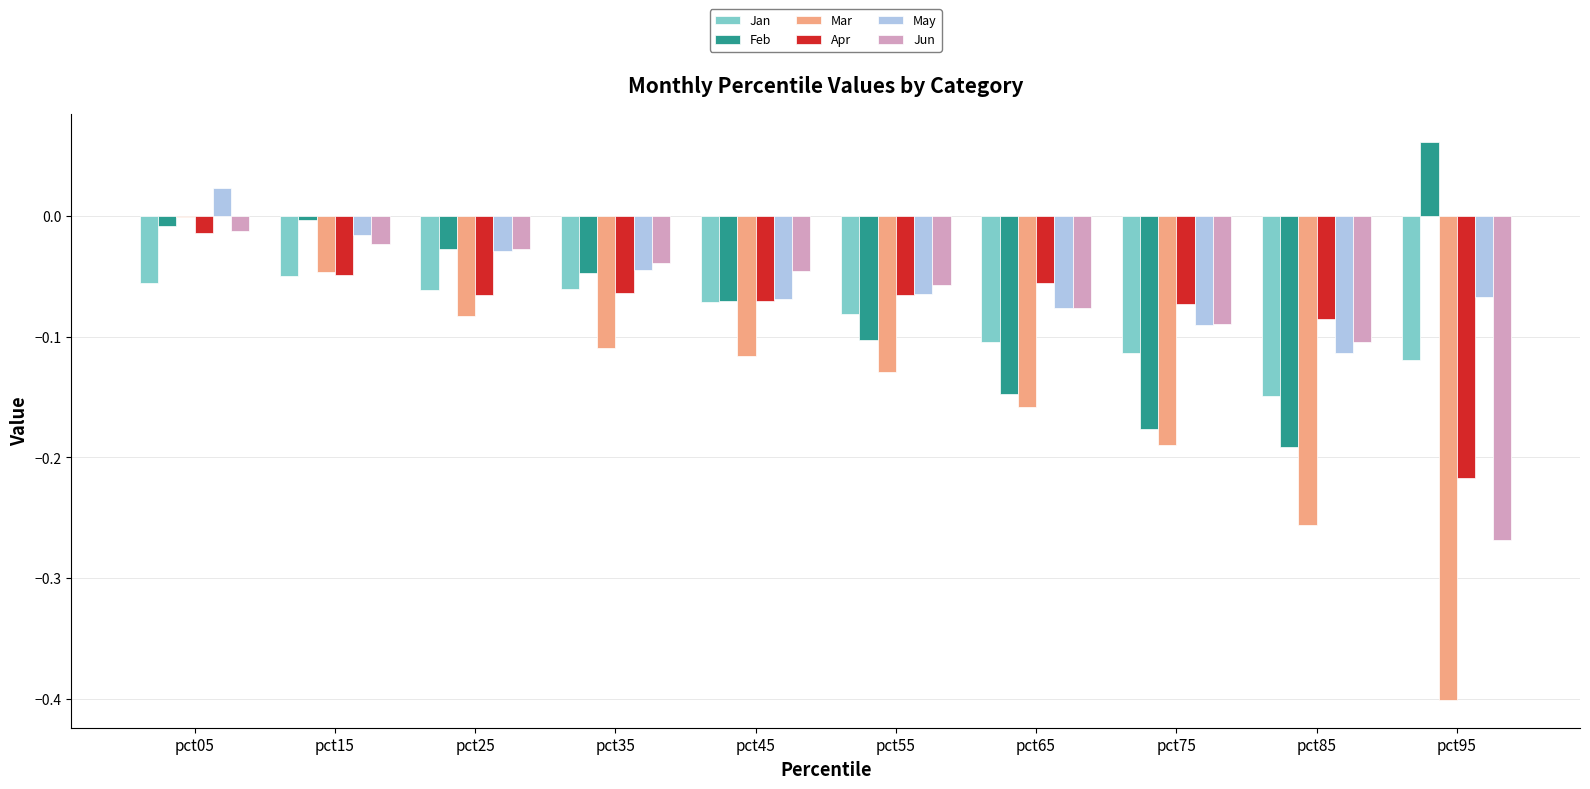

At which category is the sum across all series the highest?

pct05